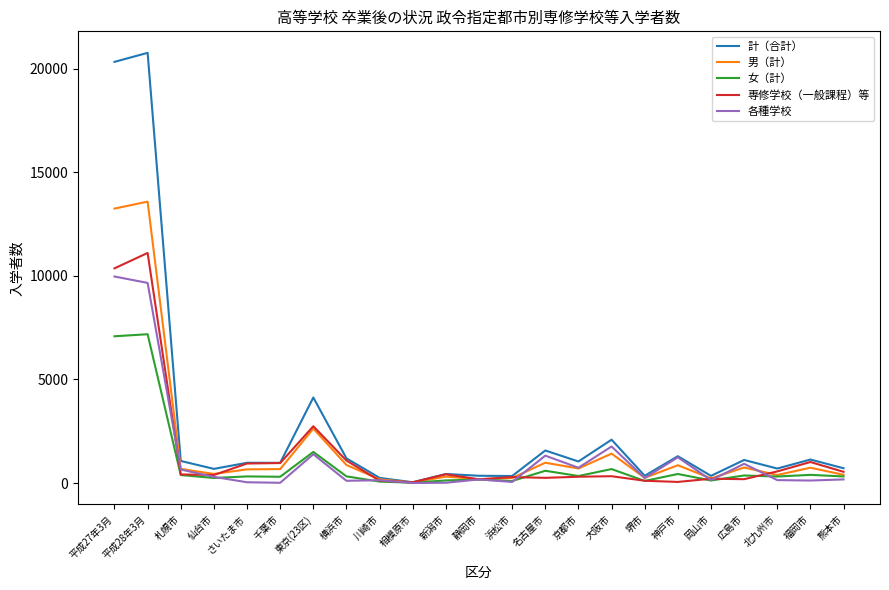

What is the difference between the 男（計） values at 名古屋市 and 広島市?

231